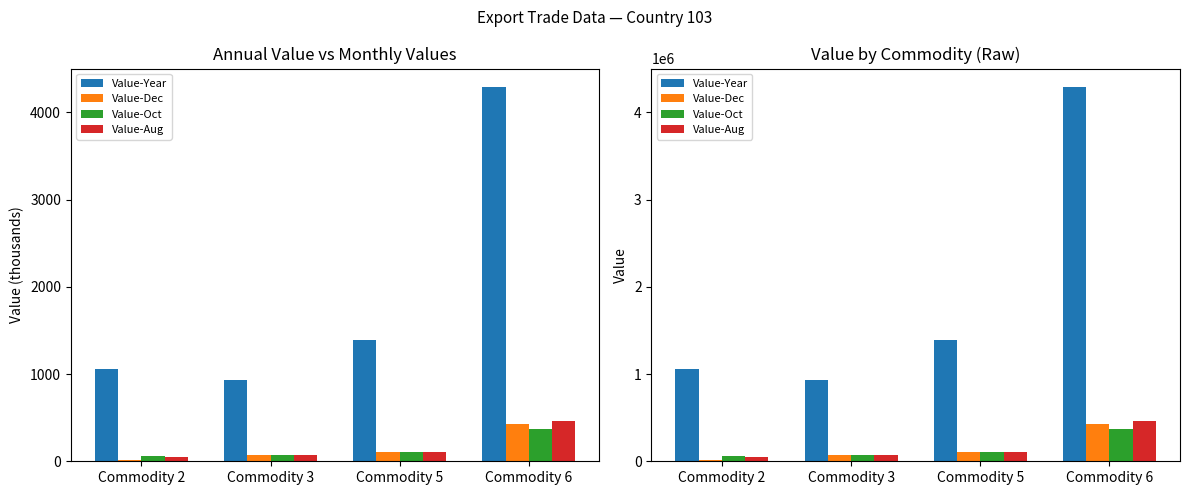

Reading left to right, list all the values displayed in this chart.

Value-Year: 1062121	928650	1386675	4289530
Value-Dec: 19170	76079	108892	426726
Value-Oct: 58967	68295	110485	374018
Value-Aug: 46379	69463	111439	467593